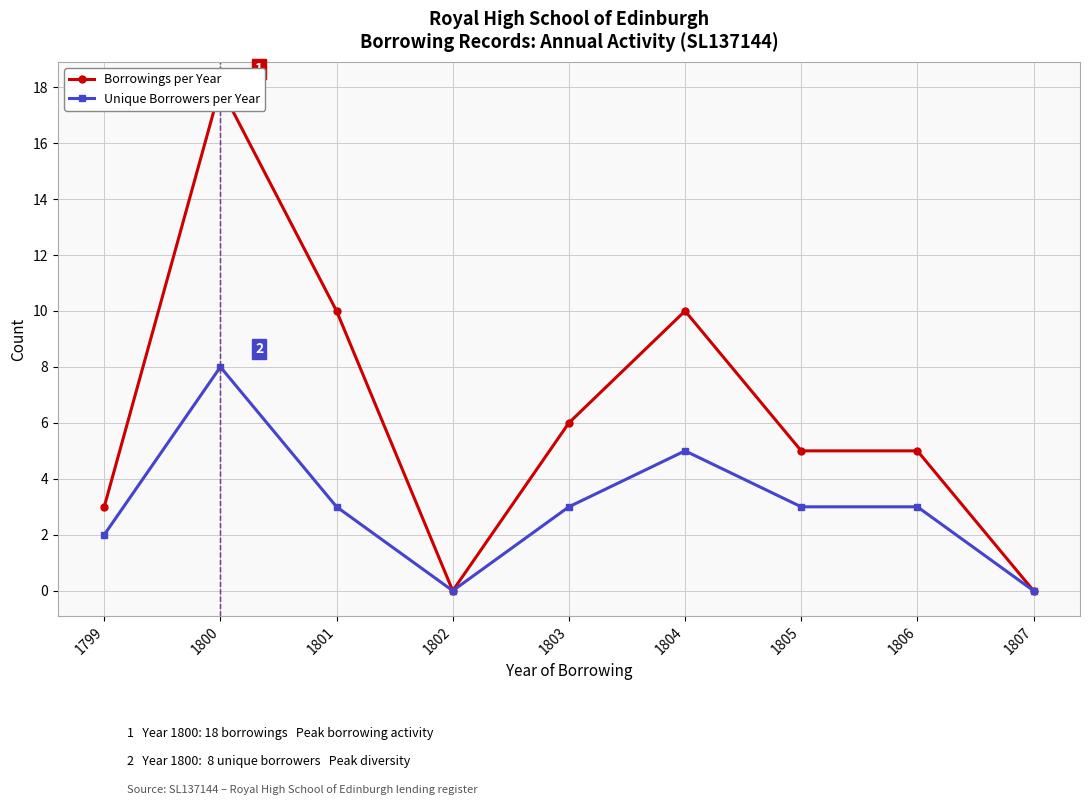

At which category is the sum across all series the highest?

1800